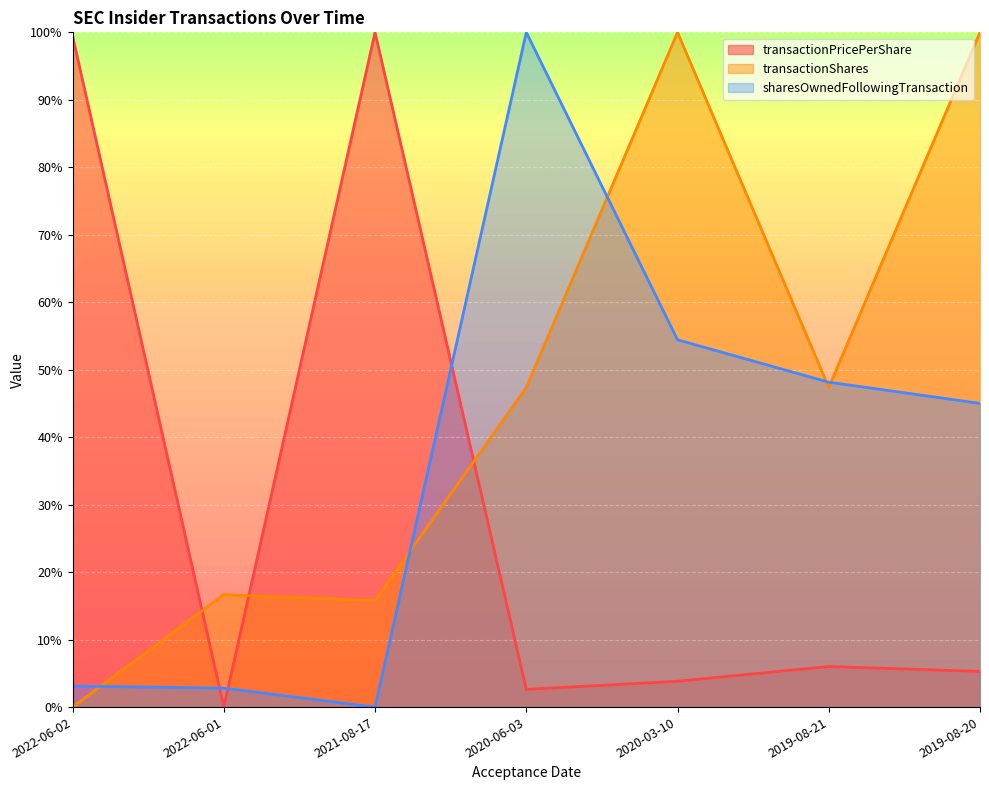

At which category does transactionShares reach its first local valley?

2021-08-17